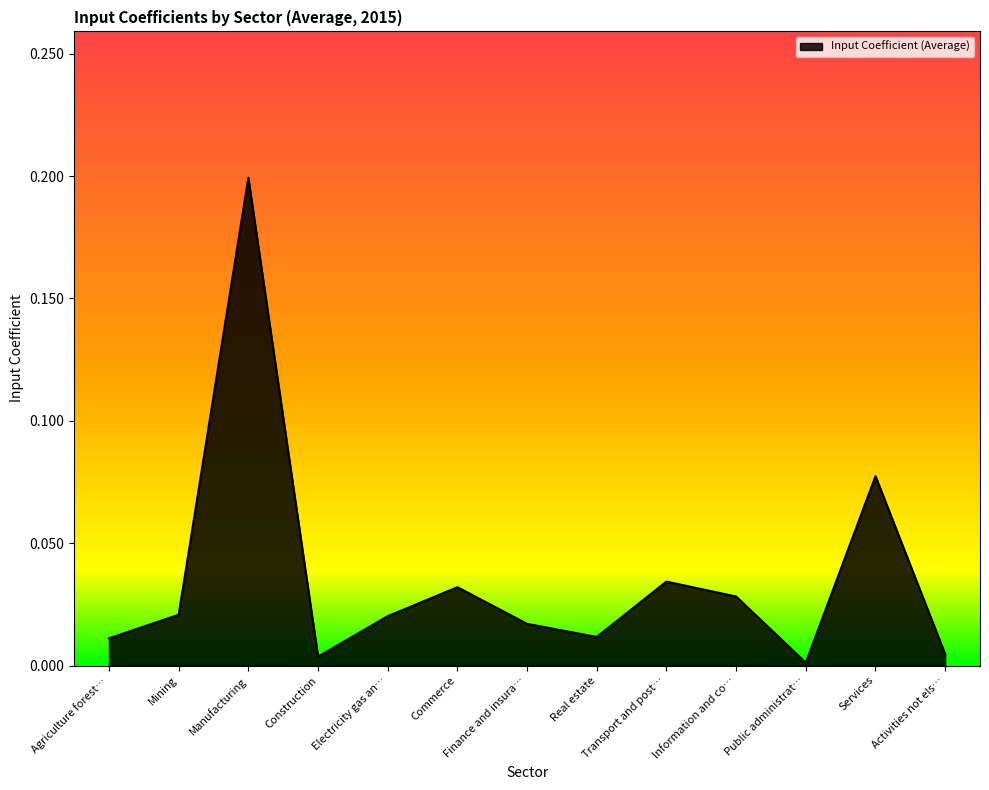

Which category has the highest value across all series?

Manufacturing